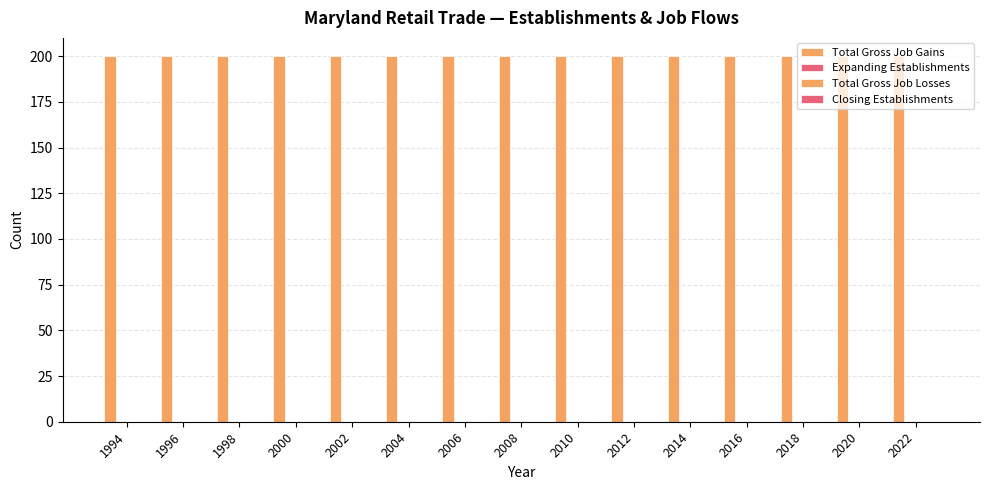

What is the maximum value shown in the chart?

200